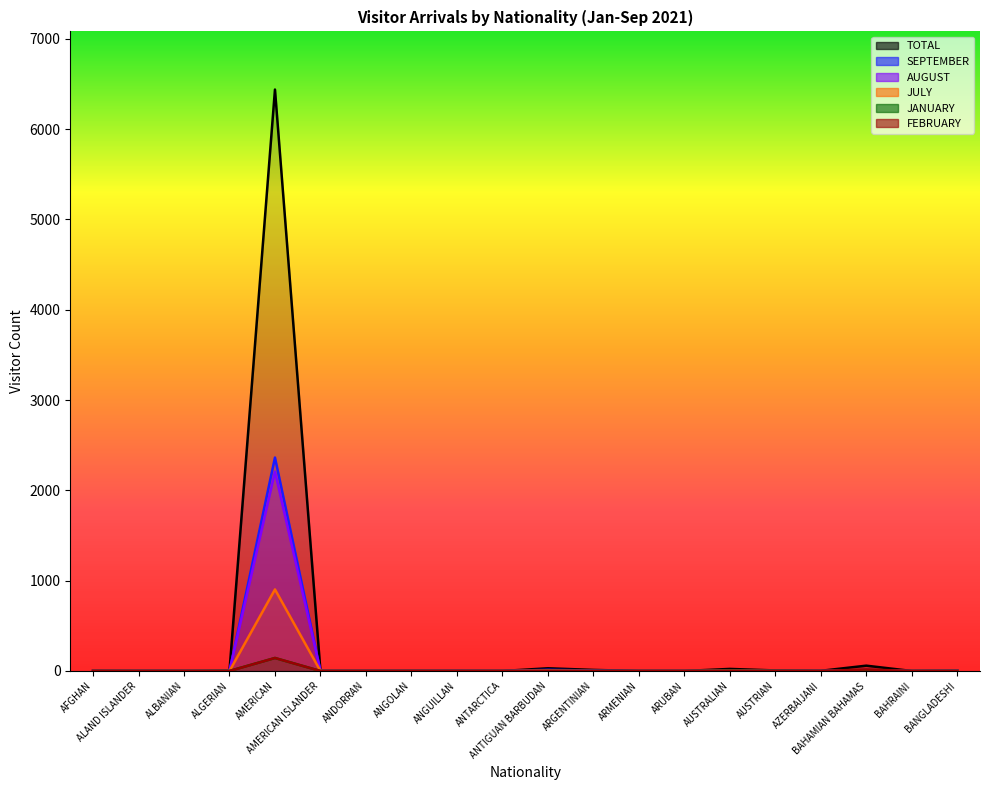

True or false: AUGUST and FEBRUARY intersect in this chart.

True